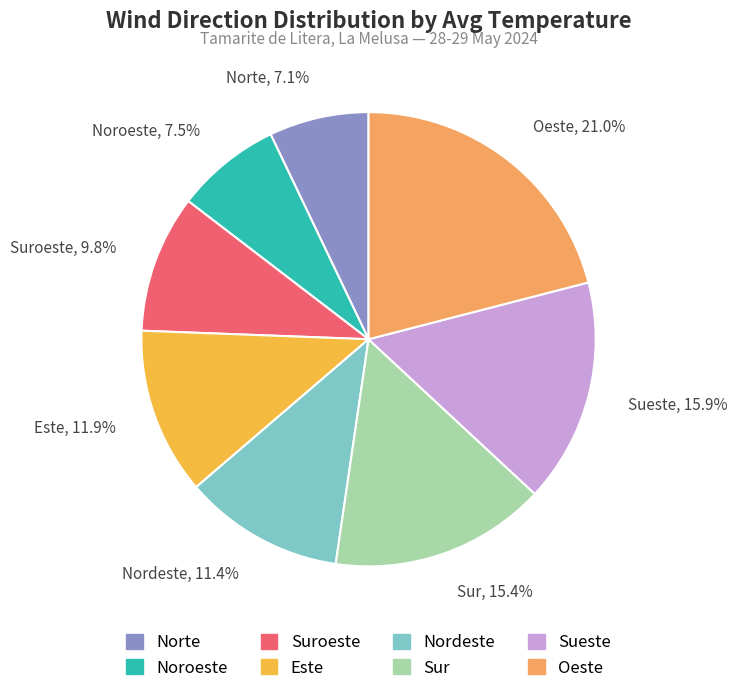

What percentage is NOT represented by Sueste, 15.9%?

84.1%